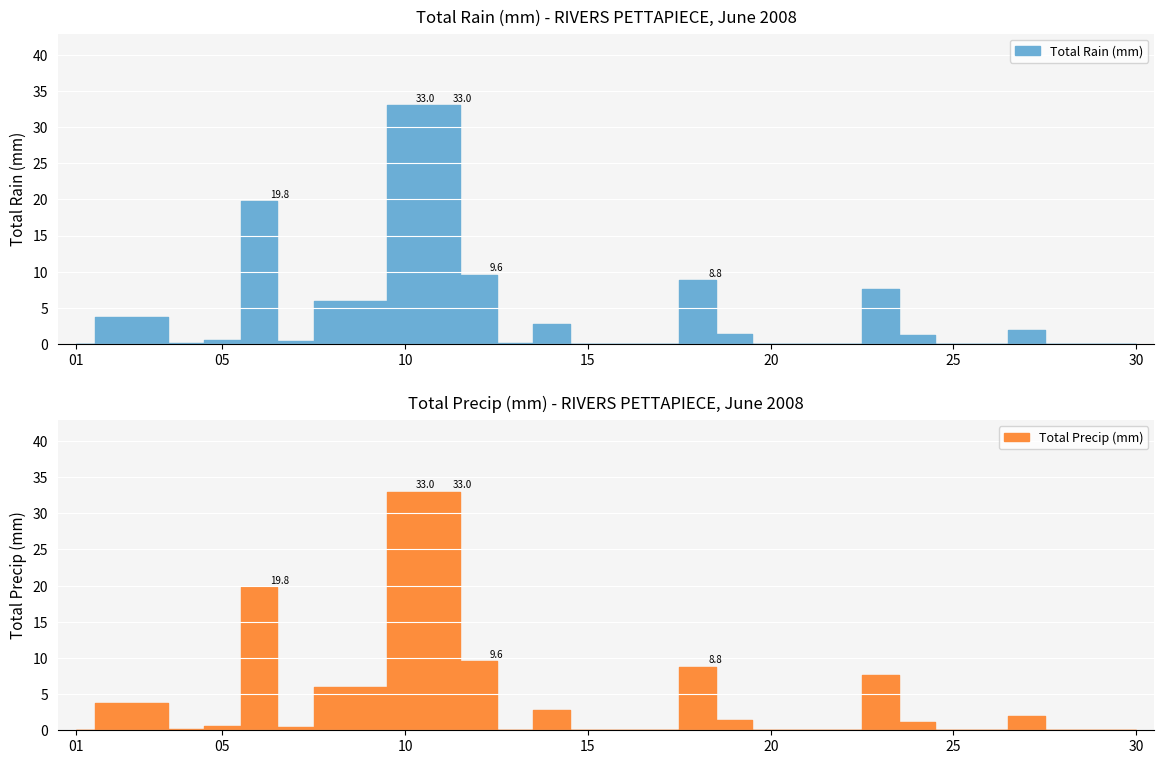

Reading left to right, transcribe all the data shown in this chart.

Total Rain (mm): 2008-06-01=0.0	2008-06-02=3.8	2008-06-03=3.8	2008-06-04=0.2	2008-06-05=0.6	2008-06-06=19.8	2008-06-07=0.4	2008-06-08=6.0	2008-06-09=6.0	2008-06-10=33.0	2008-06-11=33.0	2008-06-12=9.6	2008-06-13=0.1	2008-06-14=2.8	2008-06-15=0.0	2008-06-16=0.0	2008-06-17=0.0	2008-06-18=8.8	2008-06-19=1.4	2008-06-20=0.0	2008-06-21=0.0	2008-06-22=0.0	2008-06-23=7.6	2008-06-24=1.2	2008-06-25=0.0	2008-06-26=0.0	2008-06-27=2.0	2008-06-28=0.0	2008-06-29=0.0	2008-06-30=0.0
Total Precip (mm): 2008-06-01=0.0	2008-06-02=3.8	2008-06-03=3.8	2008-06-04=0.2	2008-06-05=0.6	2008-06-06=19.8	2008-06-07=0.4	2008-06-08=6.0	2008-06-09=6.0	2008-06-10=33.0	2008-06-11=33.0	2008-06-12=9.6	2008-06-13=0.1	2008-06-14=2.8	2008-06-15=0.0	2008-06-16=0.0	2008-06-17=0.0	2008-06-18=8.8	2008-06-19=1.4	2008-06-20=0.0	2008-06-21=0.0	2008-06-22=0.0	2008-06-23=7.6	2008-06-24=1.2	2008-06-25=0.0	2008-06-26=0.0	2008-06-27=2.0	2008-06-28=0.0	2008-06-29=0.0	2008-06-30=0.0